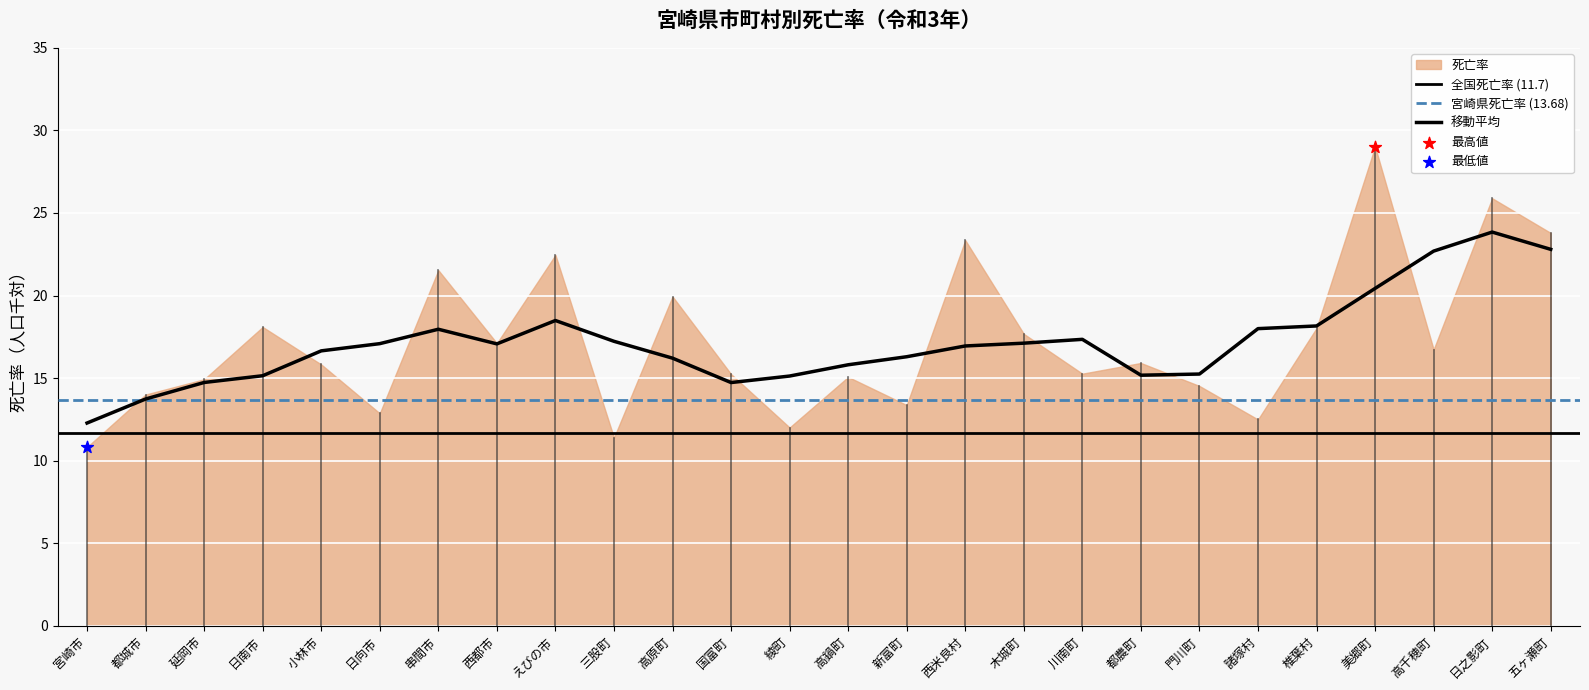

What is the change in value from 諸塚村 to 五ヶ瀬町?

+11.3